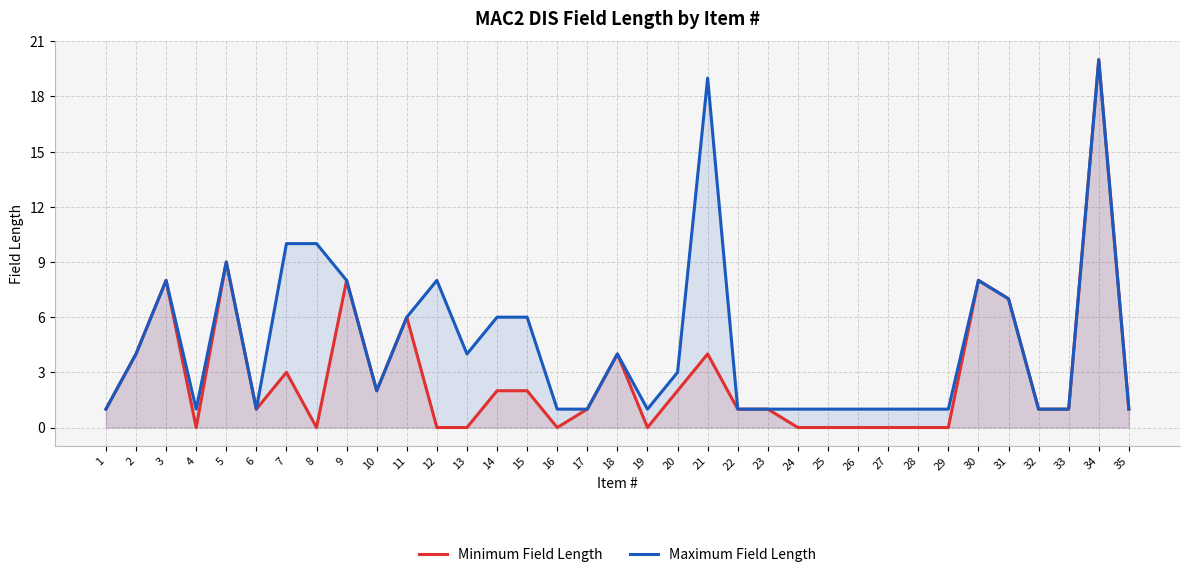

True or false: Maximum Field Length and Minimum Field Length intersect in this chart.

False